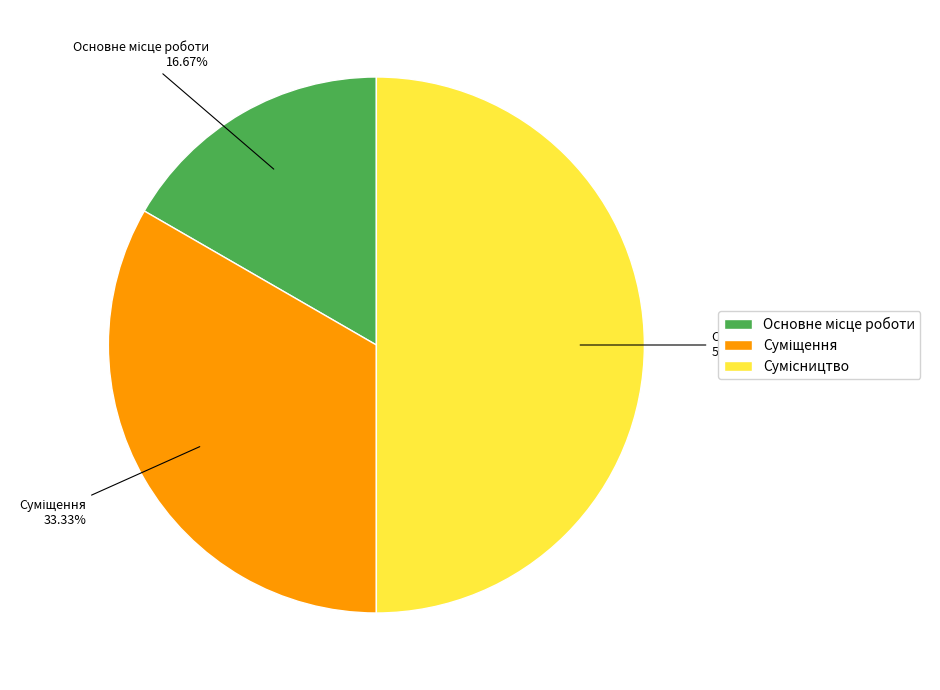

Rank the categories by value from lowest to highest.

Основне місце роботи, Суміщення, Сумісництво